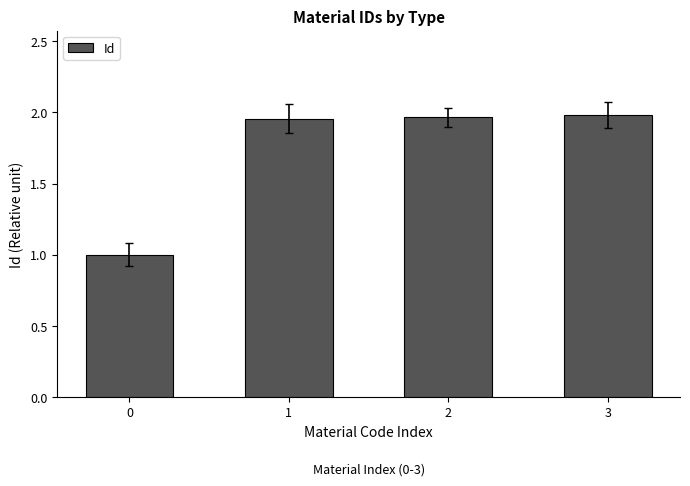

What is the smallest value displayed?

1.0